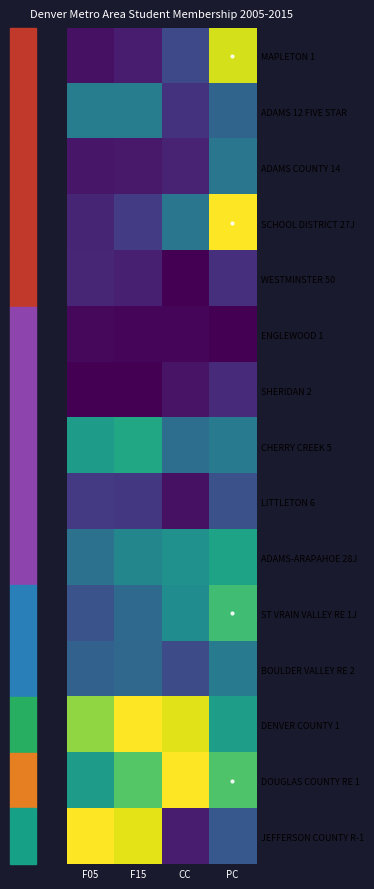

Which label corresponds to the smallest value in the chart?

CC